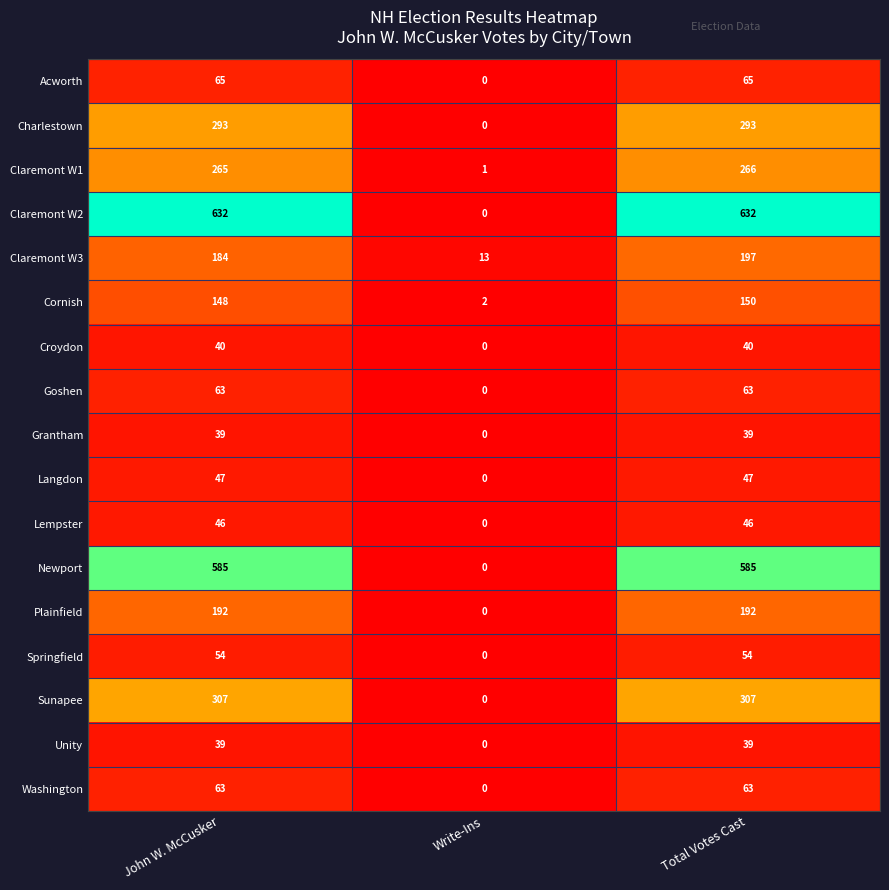

The Washington series shows 63 at Total Votes Cast. True or false?

True